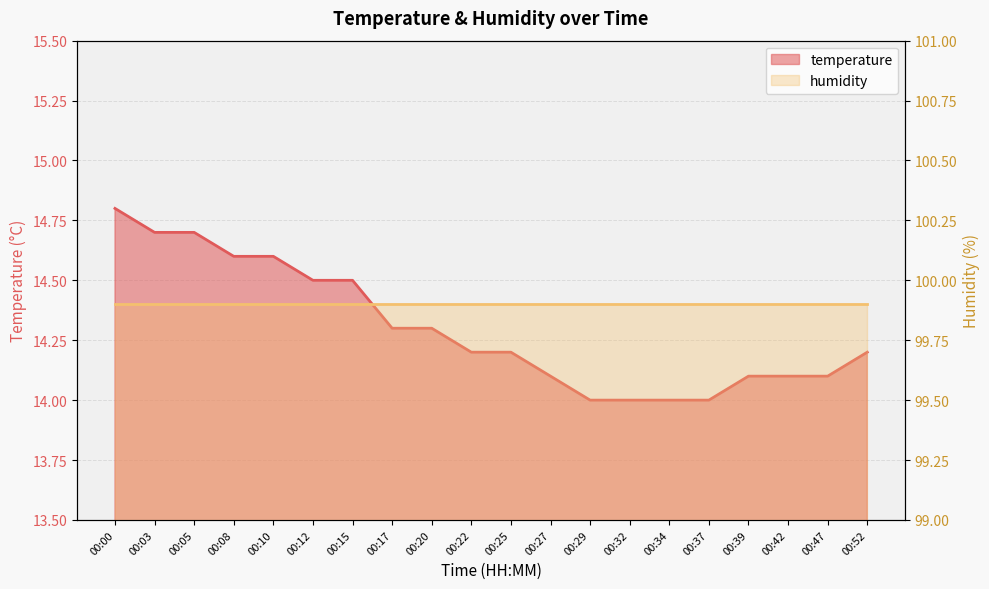

What is the change in value from 00:12 to 00:20?

-0.2